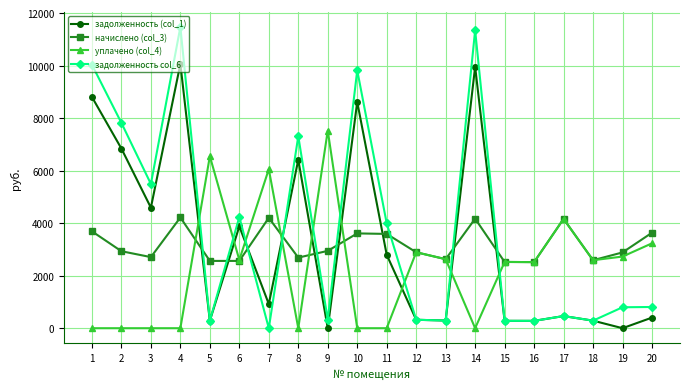

How many categories are shown in the chart?

20